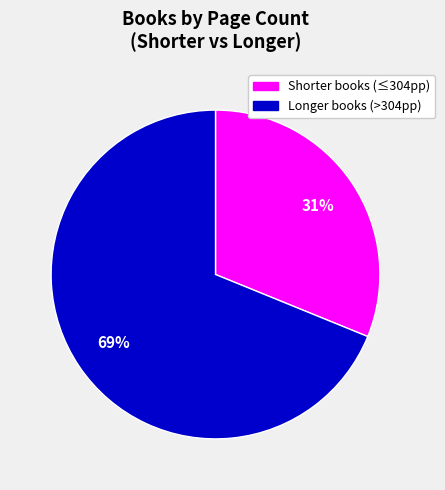

What percentage is the Longer books (>304pp) slice, to the nearest percent?

69%